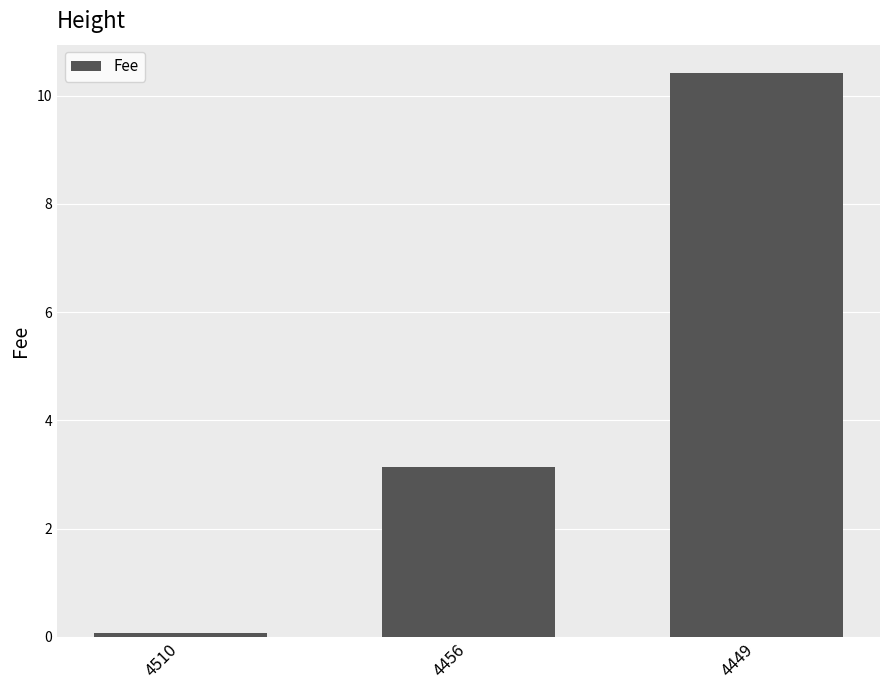

Reading left to right, extract all data points from this chart.

0.1	3.1	10.4